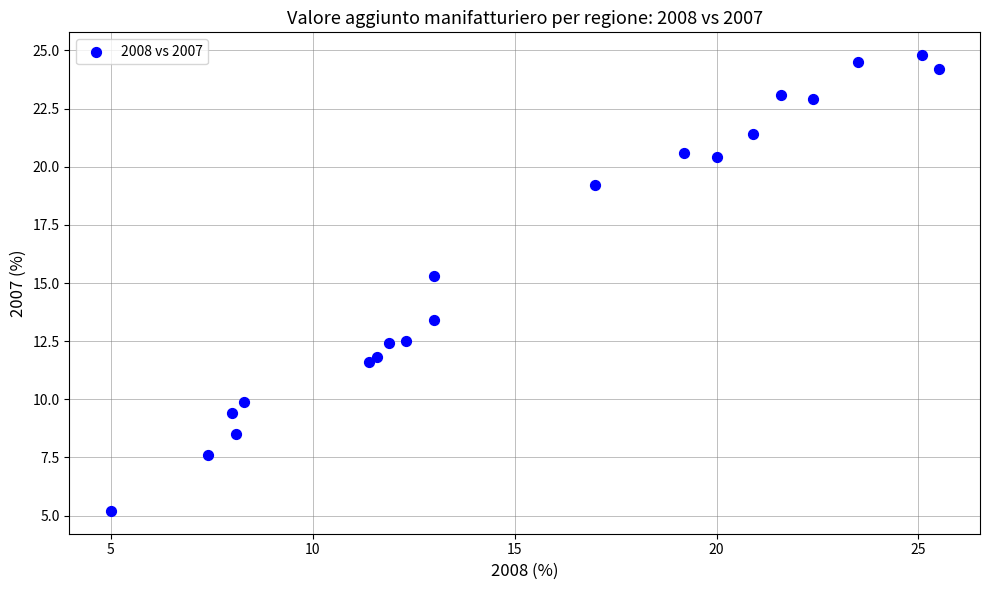

What Y value in the scatter plot is closest to 15?

15.3